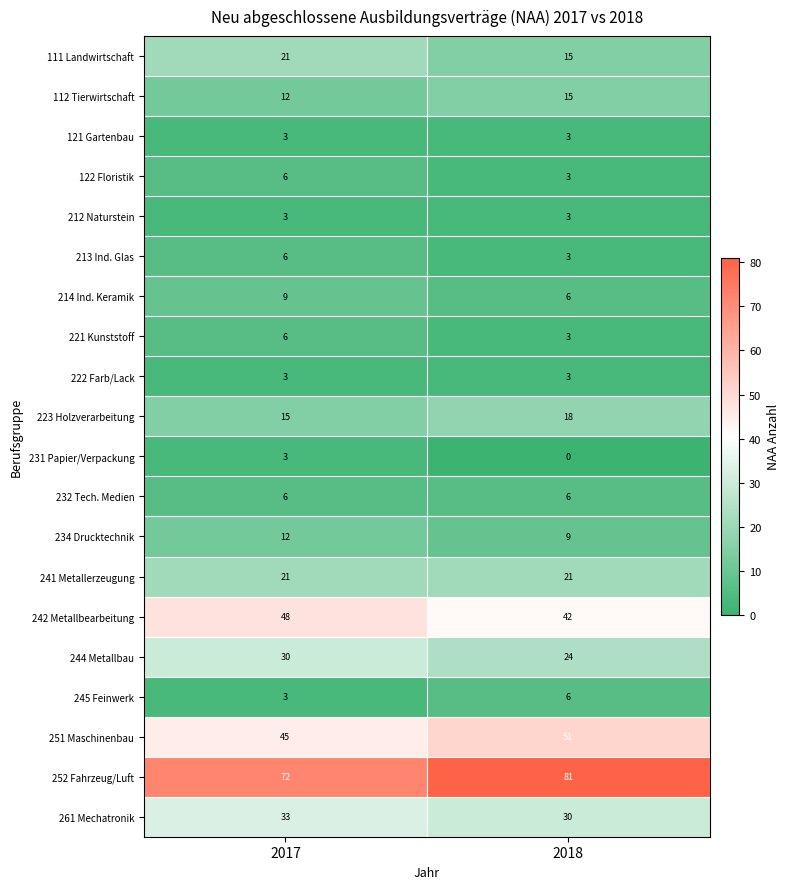

How many series are shown in this chart?

20